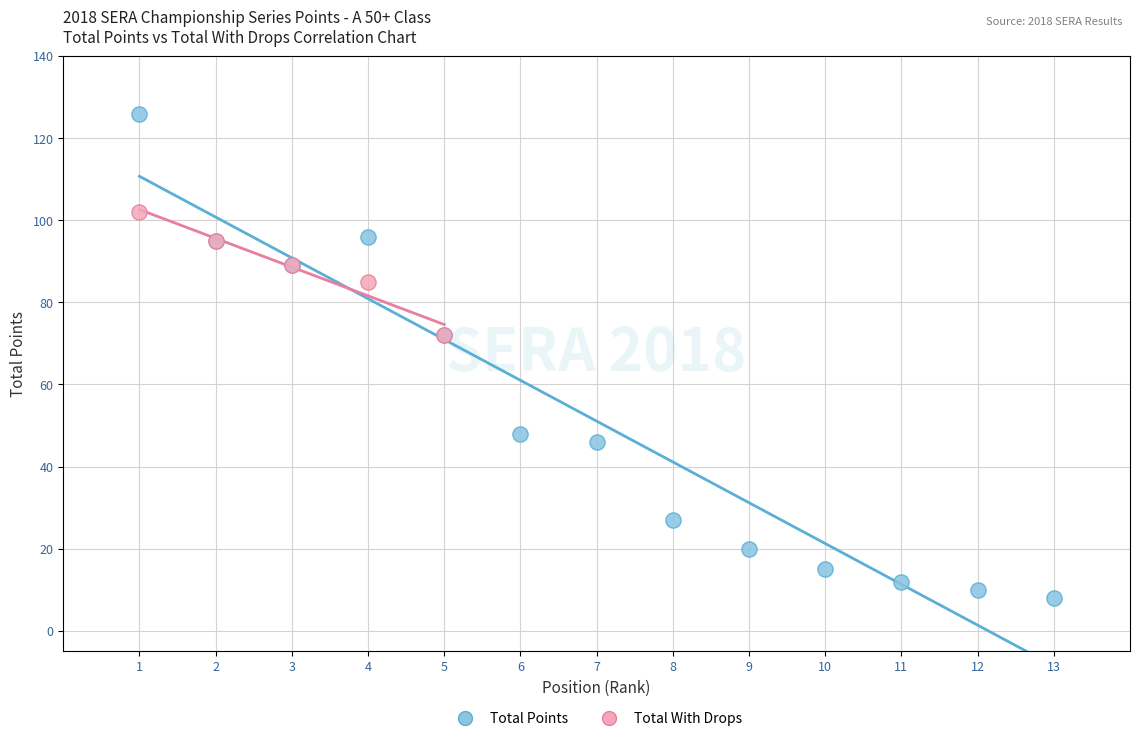

Which series contains the highest Y value?

Total Points